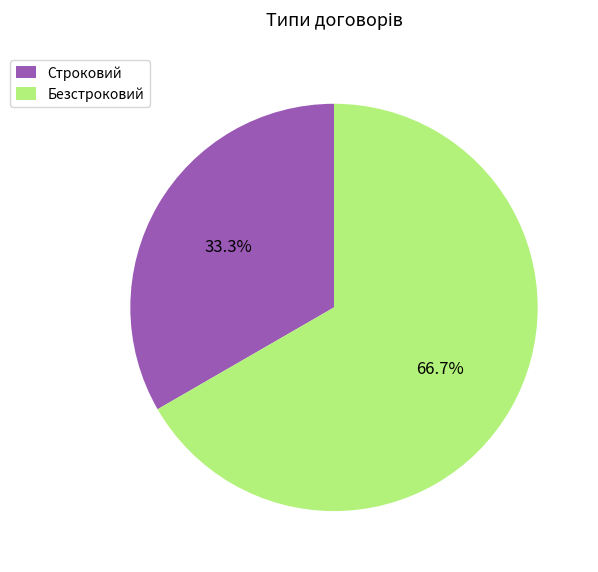

What percentage is the Безстроковий slice, to the nearest percent?

67%